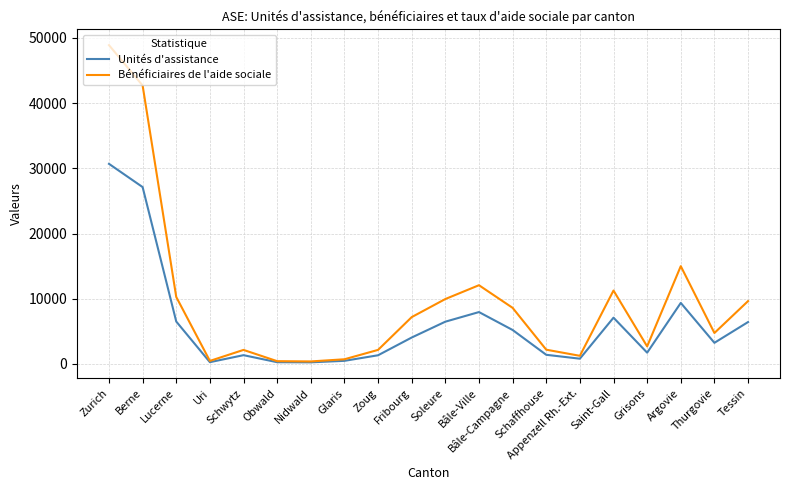

Which series has the widest spread of values?

Bénéficiaires de l'aide sociale